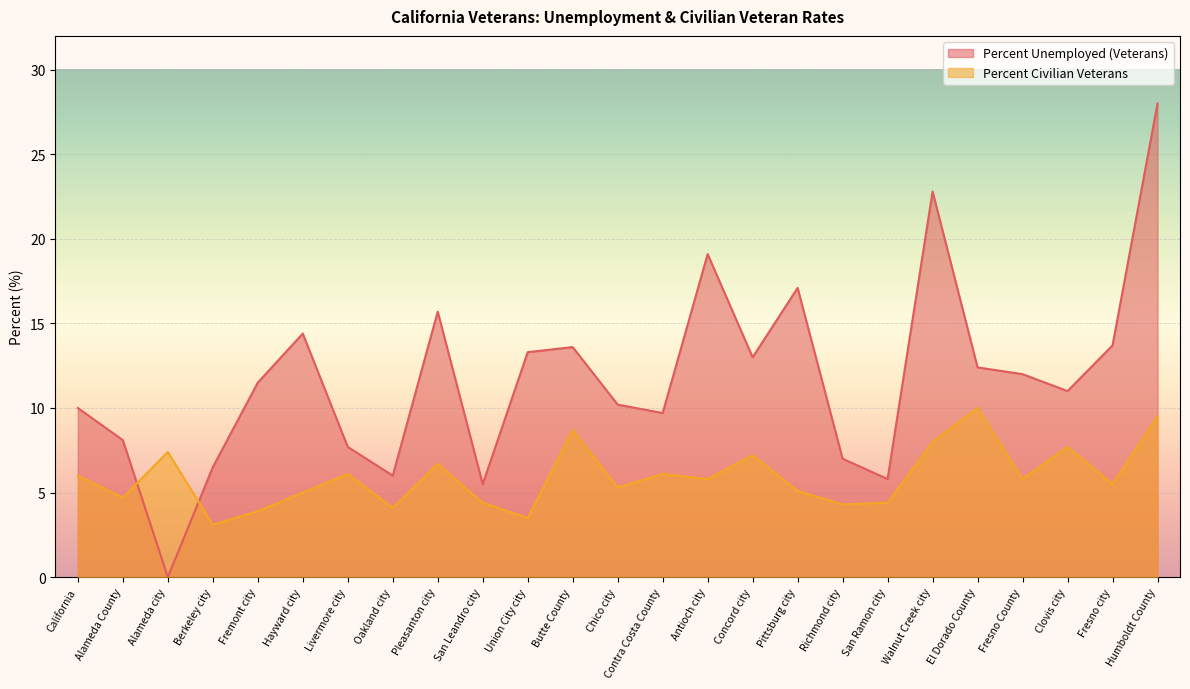

What is the value of the Percent Unemployed (Veterans) point at the 19th from the left?

5.8